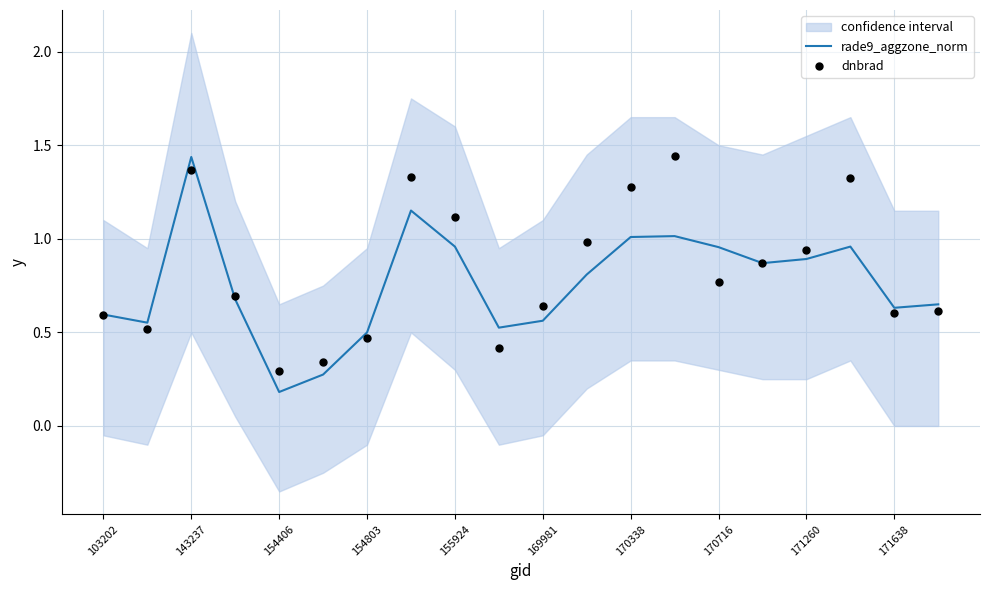

Which series contains the highest Y value?

dnbrad